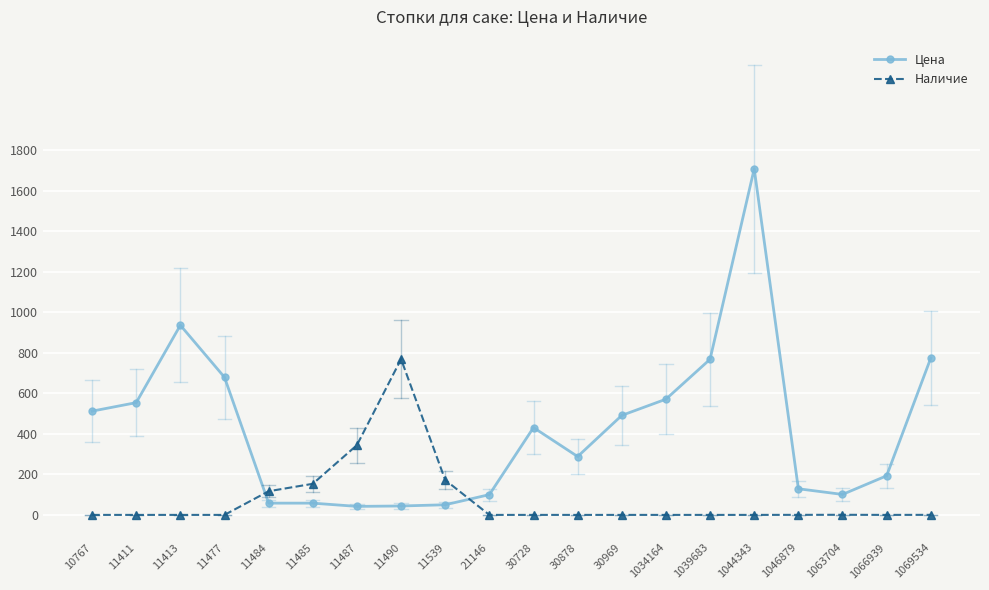

In Наличие, how many points are higher than both neighbors (excluding endpoints)?

2